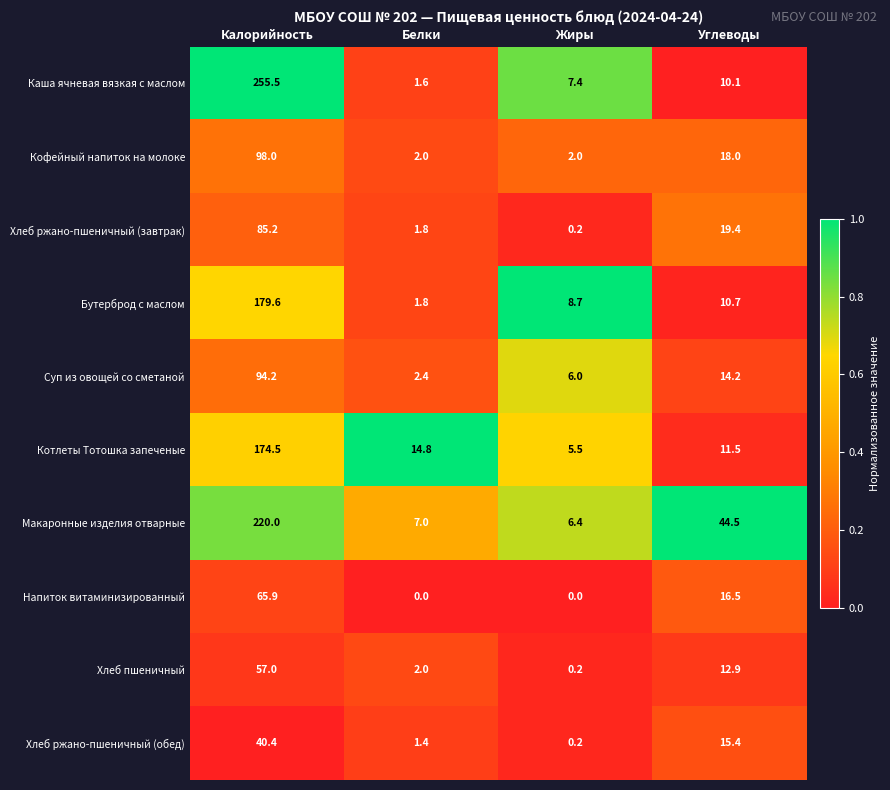

The value of Хлеб ржано-пшеничный (обед) at Жиры is 0.2. True or false?

True